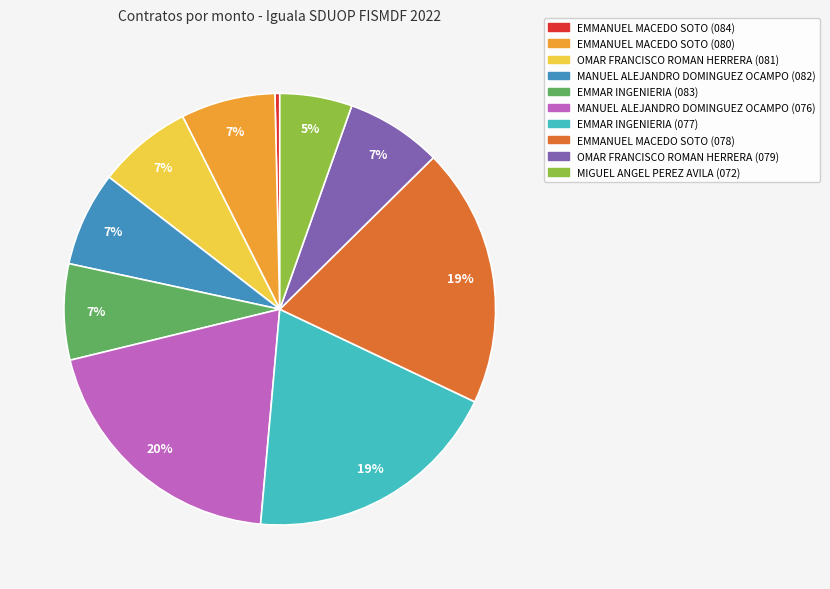

Do OMAR FRANCISCO ROMAN HERRERA (081) and EMMANUEL MACEDO SOTO (080) together represent more than half of the pie?

No